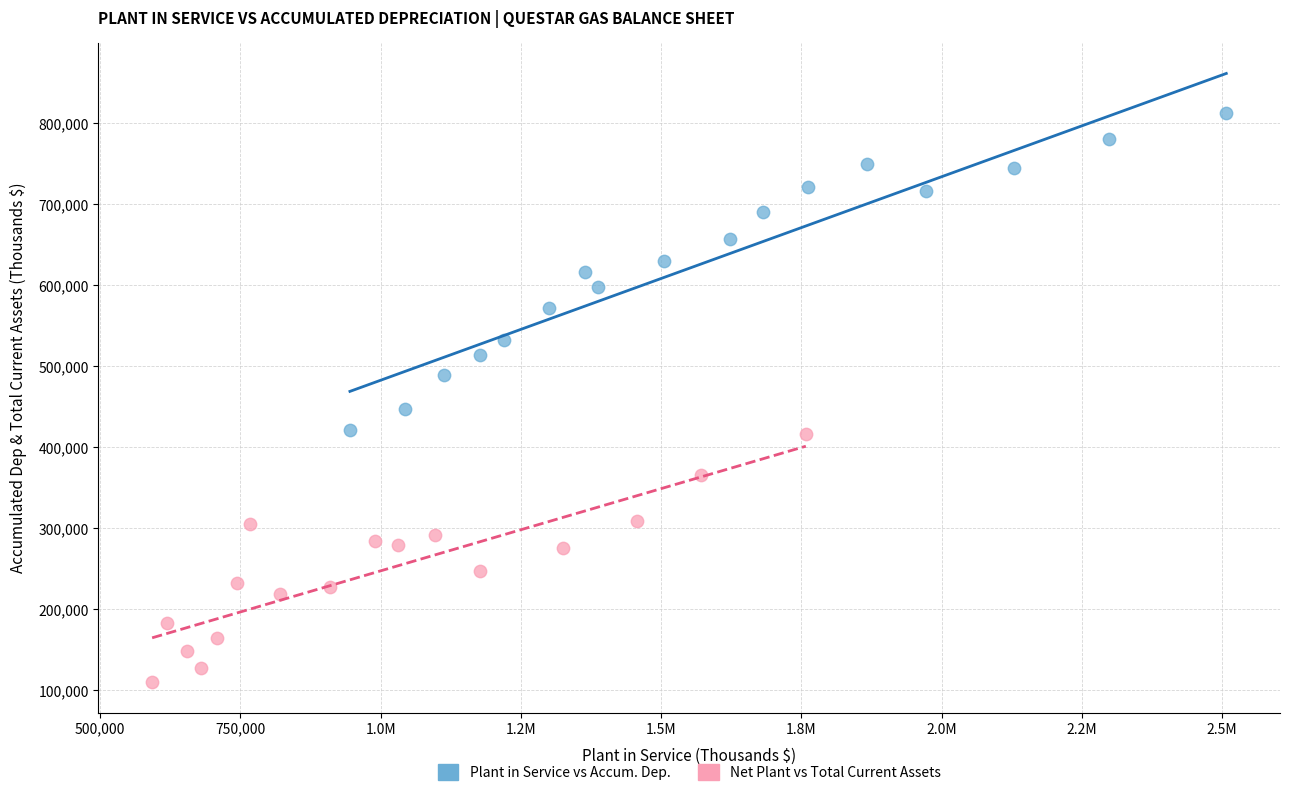

What are all the series names shown in the legend?

Plant in Service vs Accum. Dep., Net Plant vs Total Current Assets